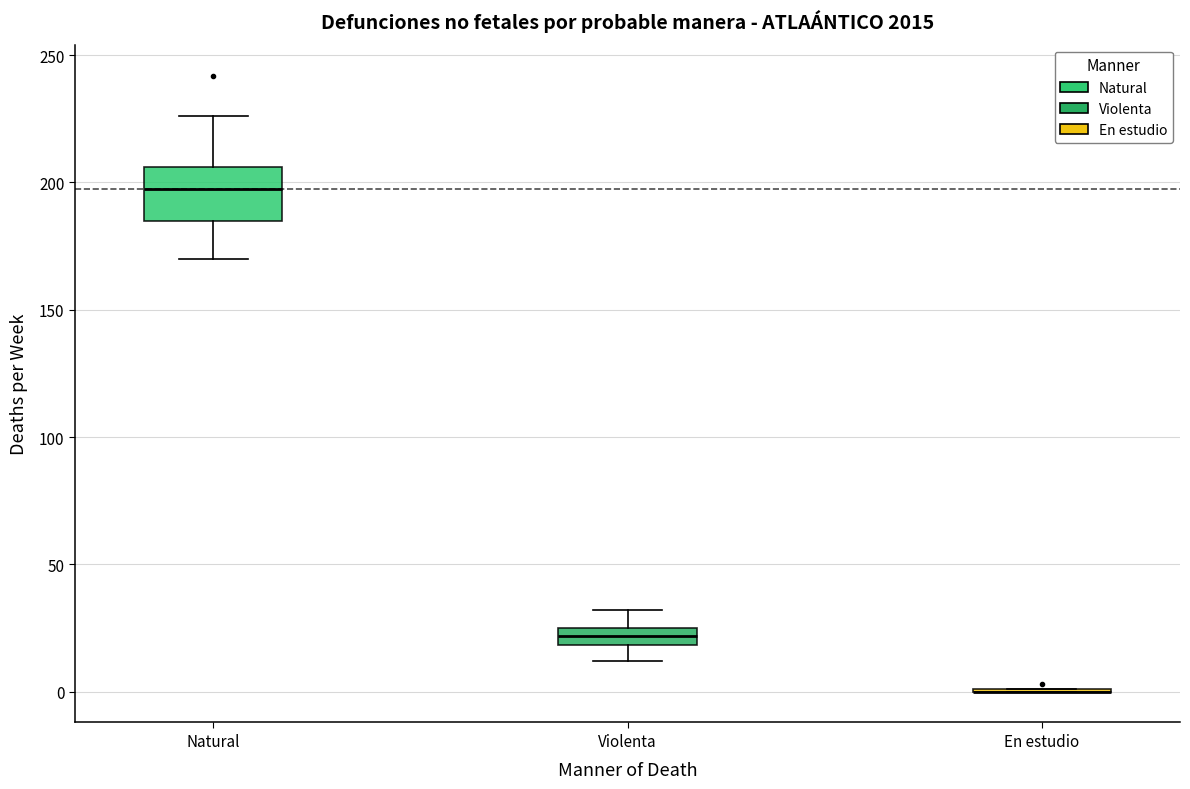

Which box is the tallest, from its lower edge to its upper edge?

Natural